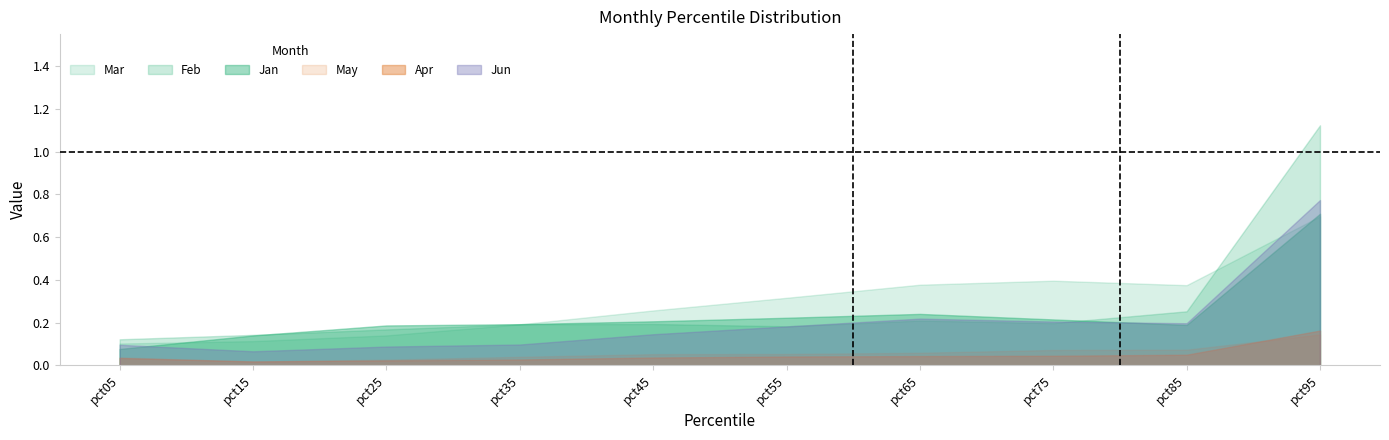

How many lines are shown in the chart?

6